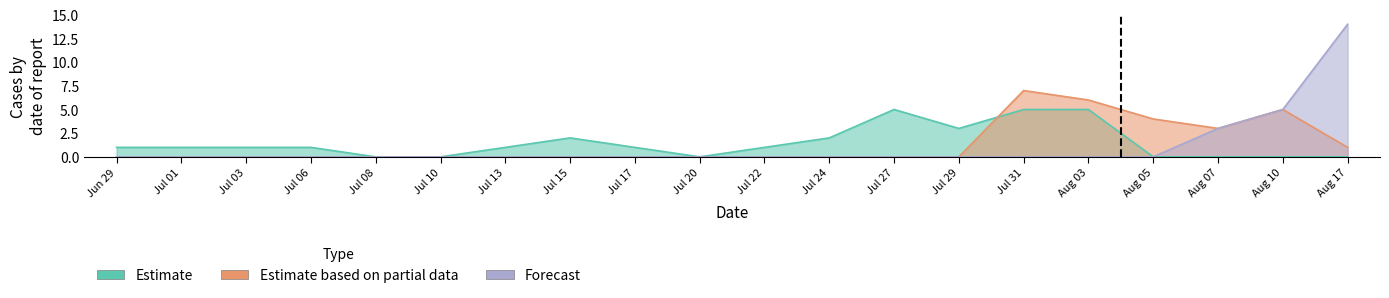

What is the value of the Estimate based on partial data point at the 15th from the left?

7